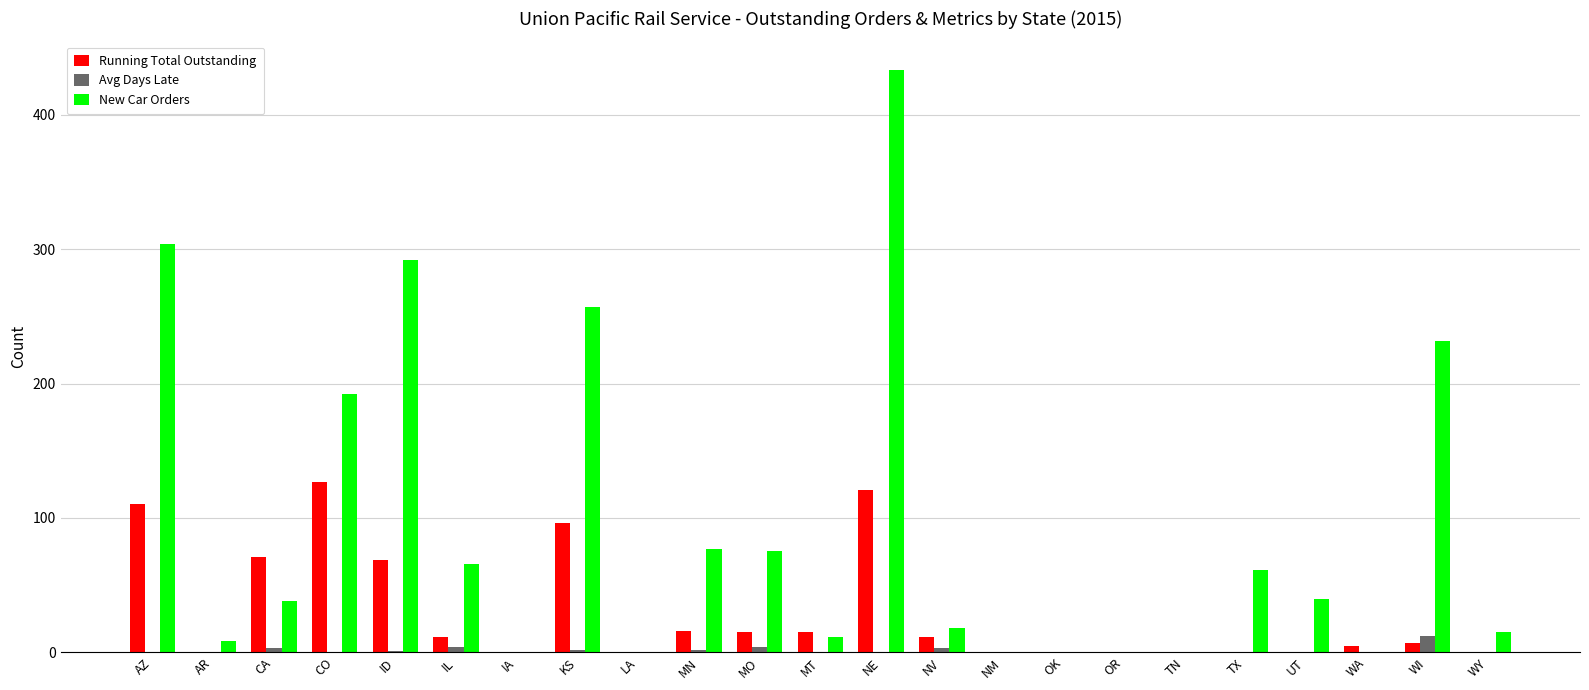

What is the greatest value displayed?

433